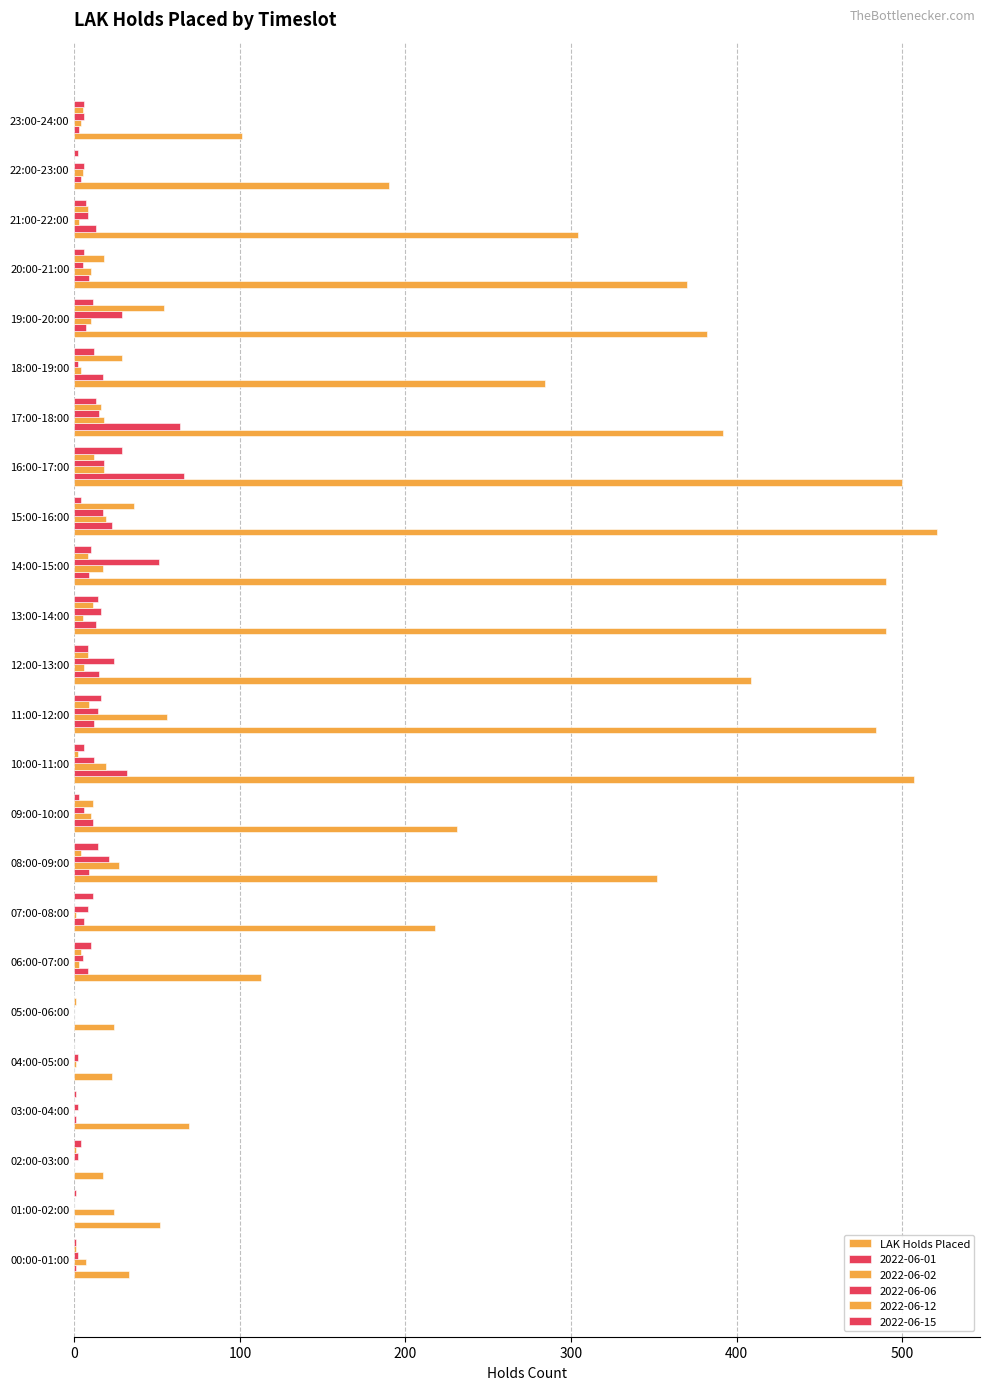

Reading right to left, extract all data points from this chart.

101	190	304	370	382	284	392	500	521	490	490	409	484	507	231	352	218	113	24	23	69	17	52	33